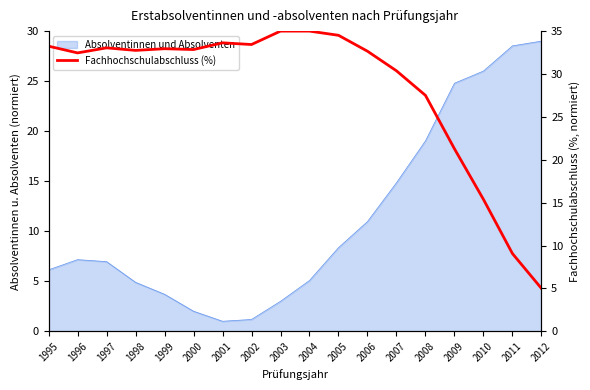

What is the maximum value shown in the chart?

35.0